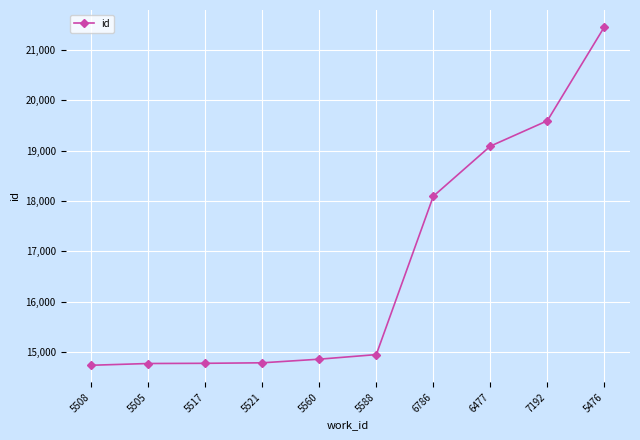

What is the difference between the values at 5517 and 5560?

82